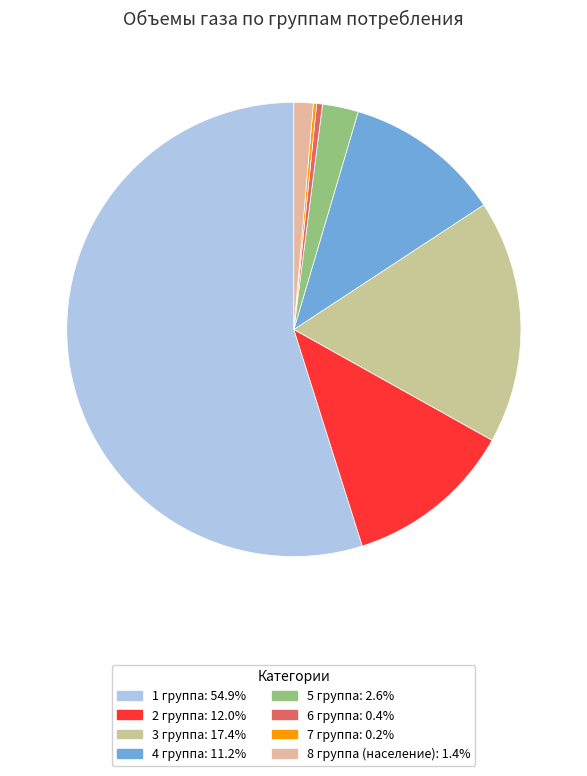

Does 1 группа account for over 50% of the chart?

Yes